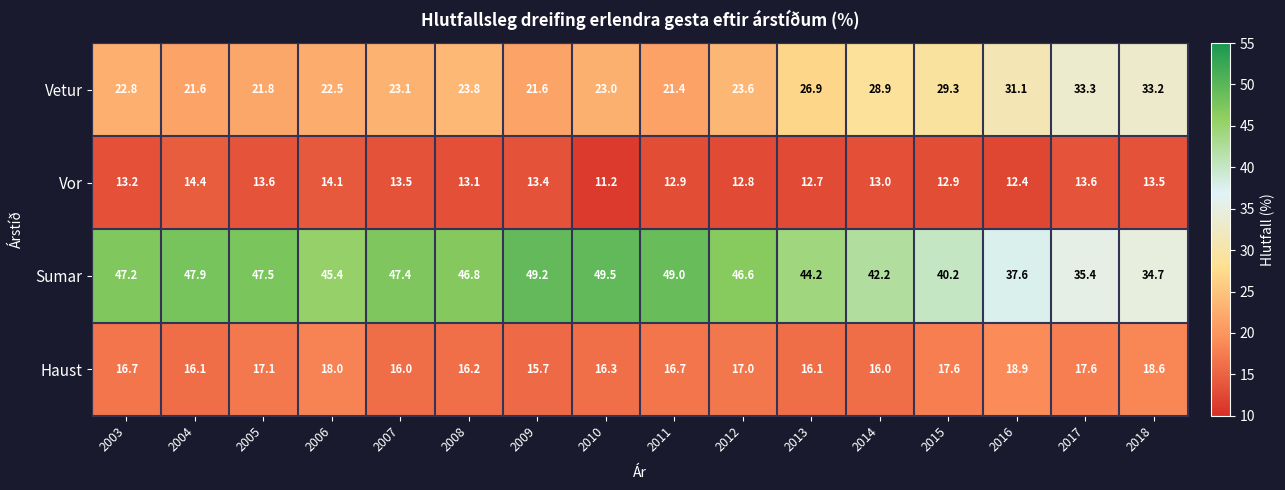

At which label does Vetur reach its peak?

2017